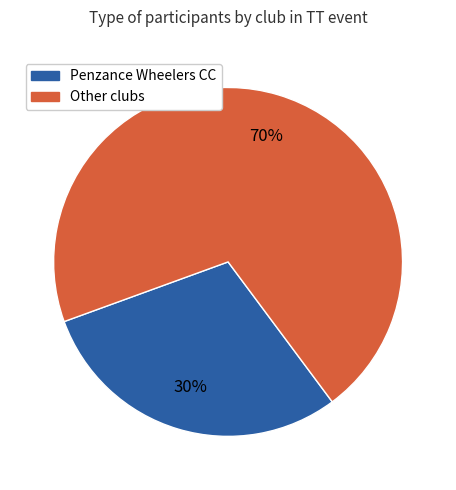

To the nearest percent, what is the average slice percentage?

50%